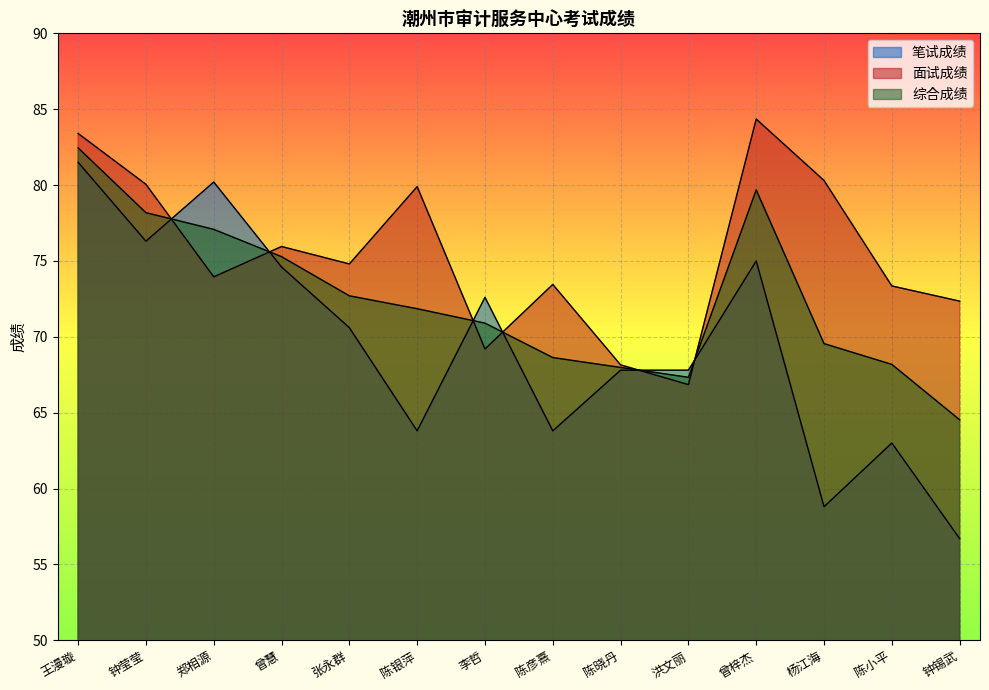

True or false: 笔试成绩 and 面试成绩 intersect in this chart.

True